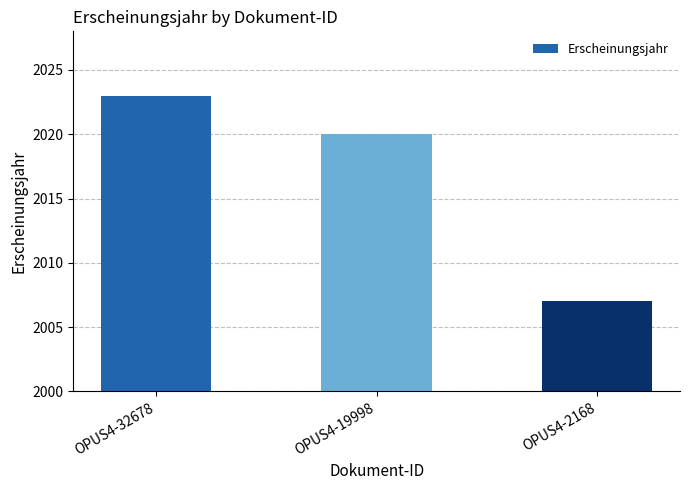

What is the value of the 3rd bar from the left?

2007